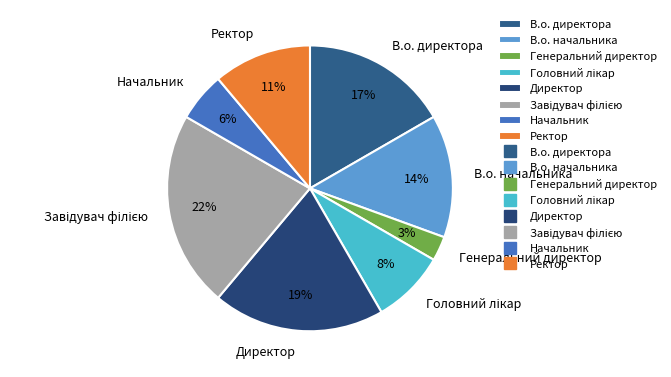

How many segments does this pie chart have?

8